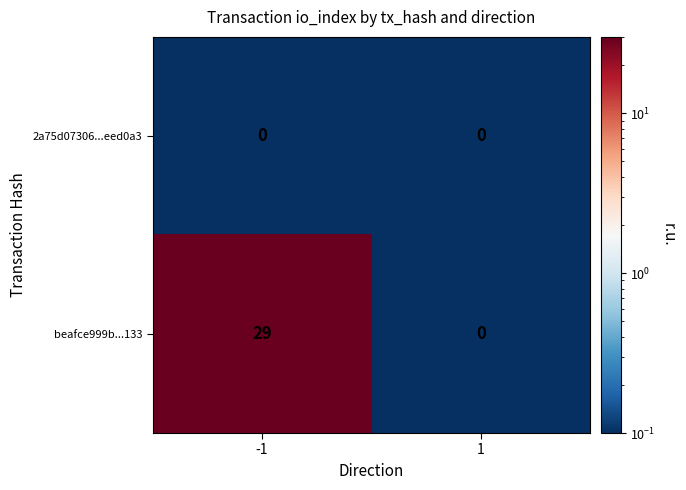

What is the sum of the beafce999b...133 values at -1 and 1?

29